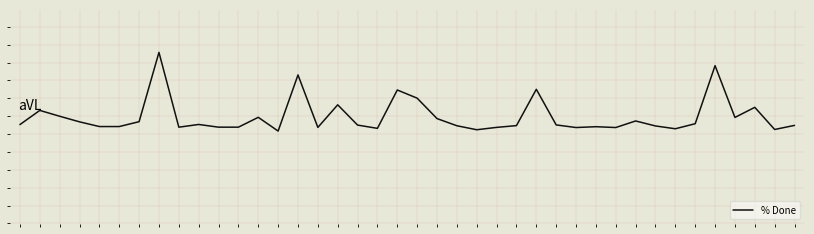

Reading right to left, extract all data points from this chart.

39=-0.1	38=-0.1	37=0.0	36=-0.0	35=0.3	34=-0.0	33=-0.1	32=-0.1	31=-0.0	30=-0.1	29=-0.1	28=-0.1	27=-0.0	26=0.2	25=-0.1	24=-0.1	23=-0.1	22=-0.1	21=-0.0	20=0.1	19=0.1	18=-0.1	17=-0.0	16=0.1	15=-0.1	14=0.2	13=-0.1	12=-0.0	11=-0.1	10=-0.1	9=-0.0	8=-0.1	7=0.4	6=-0.0	5=-0.1	4=-0.1	3=-0.0	2=-0.0	1=0.0	0=-0.0